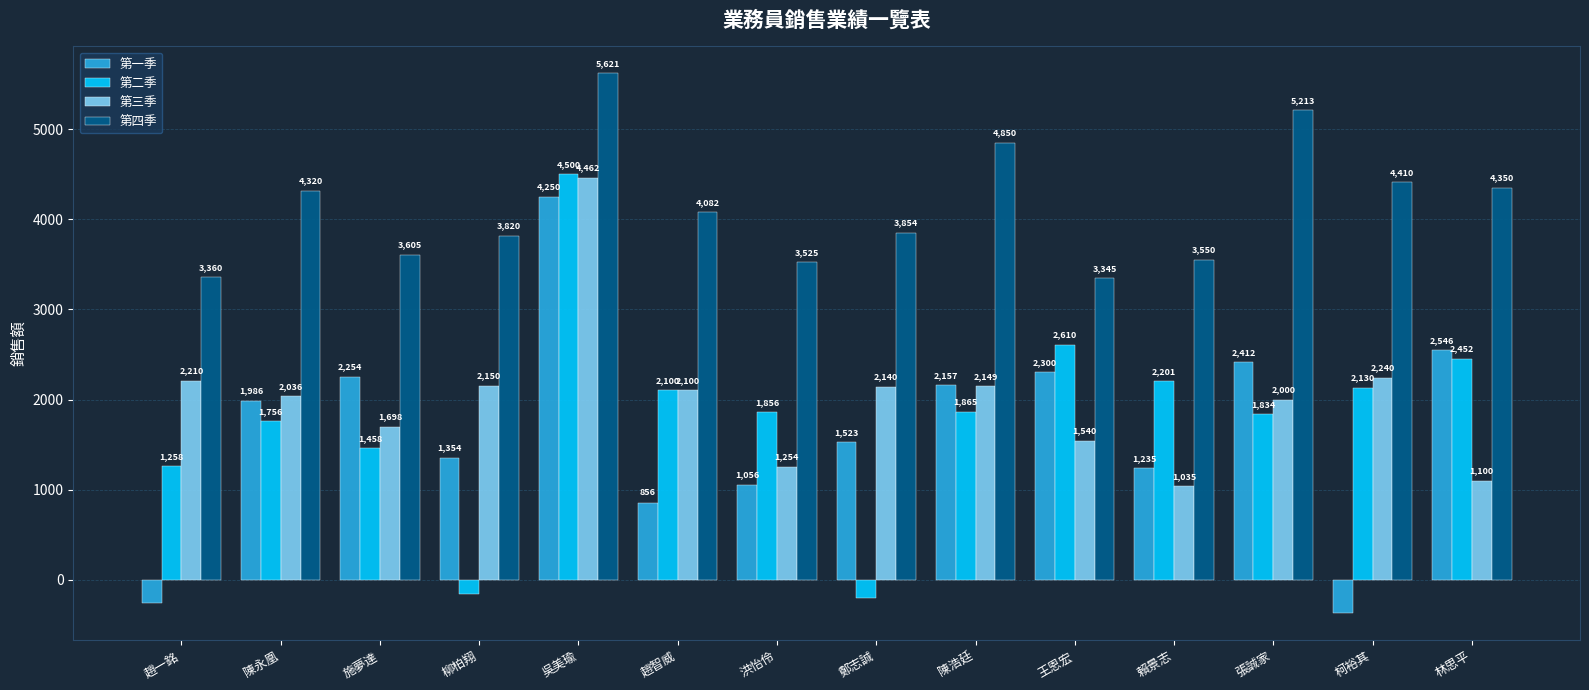

The value of 第四季 at 林思平 is 4350. True or false?

True